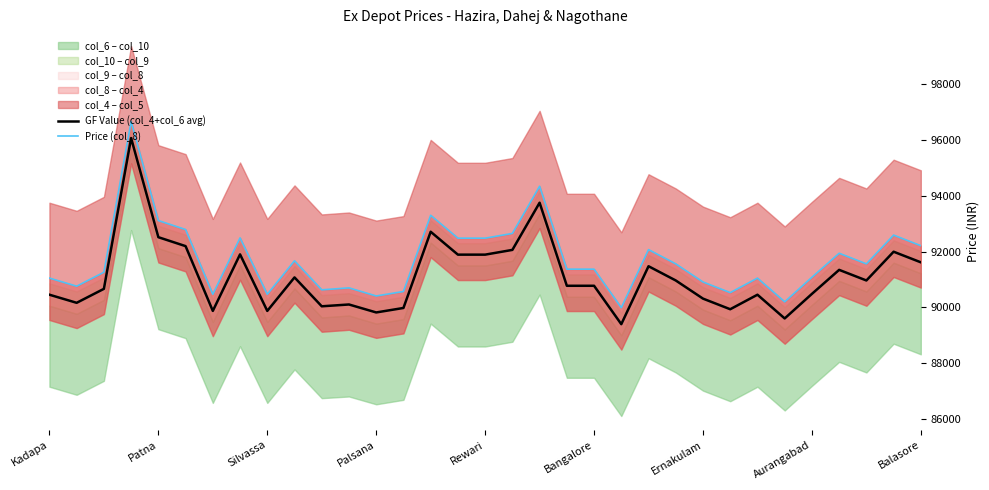

The GF Value (col_4+col_6 avg) series shows 91615 at Balasore. True or false?

True